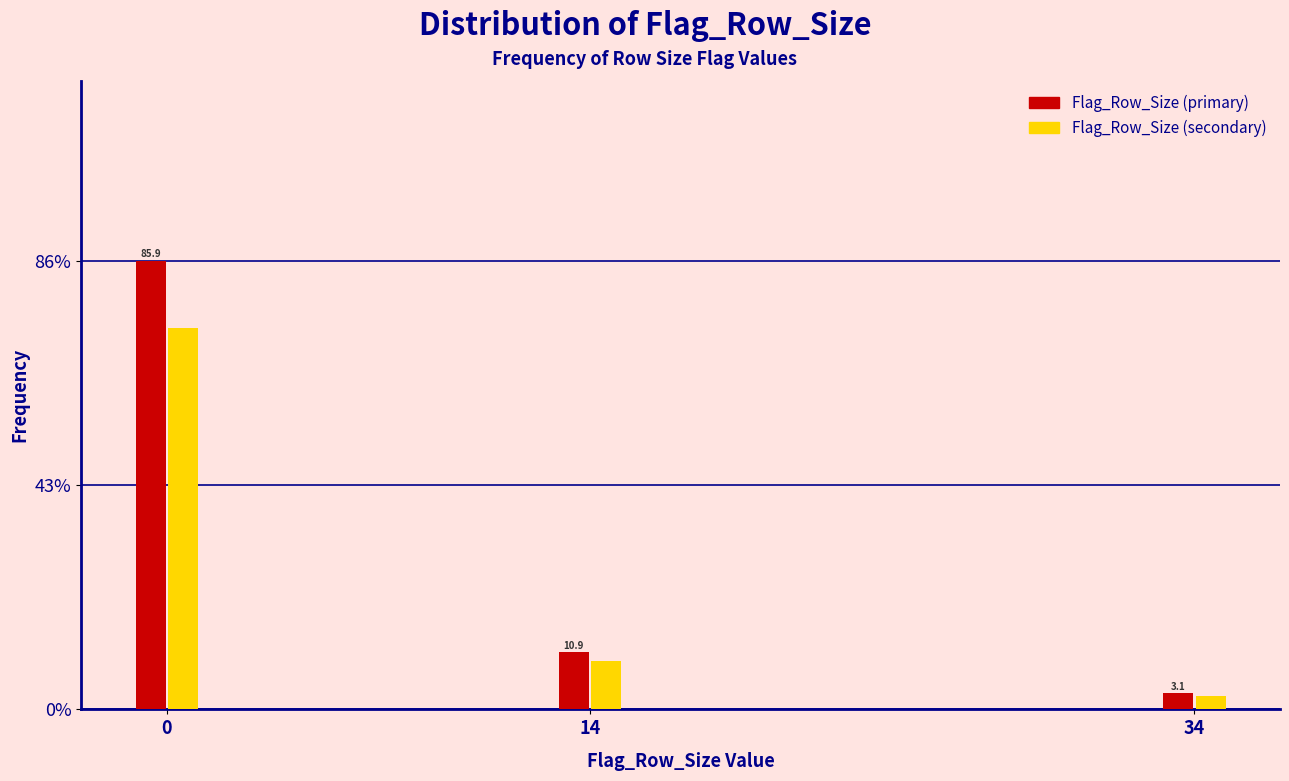

Which series changed the most between 14 and 34?

Flag_Row_Size (primary)